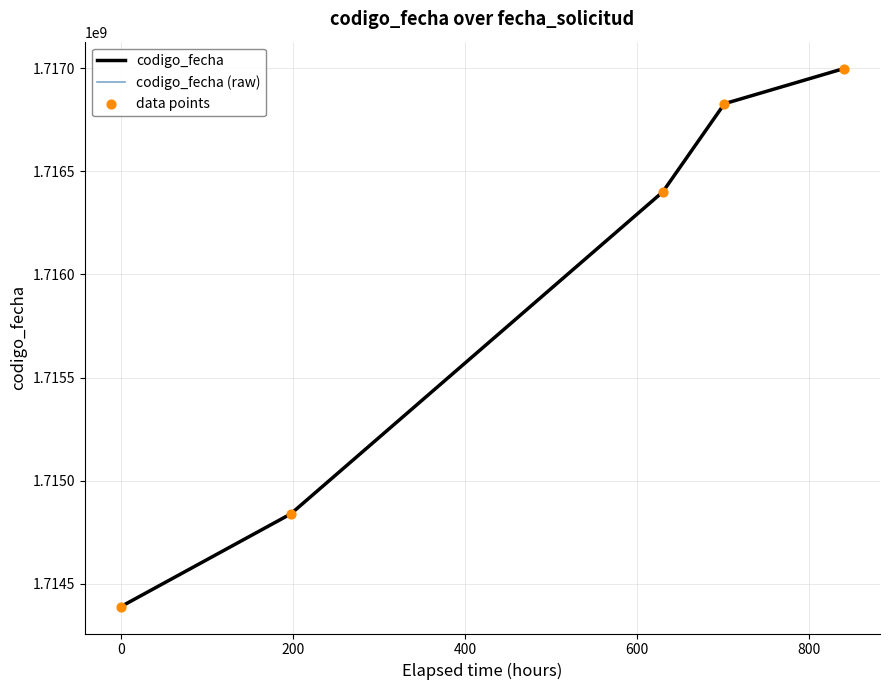

Is this an area chart (filled region under the line)?

No